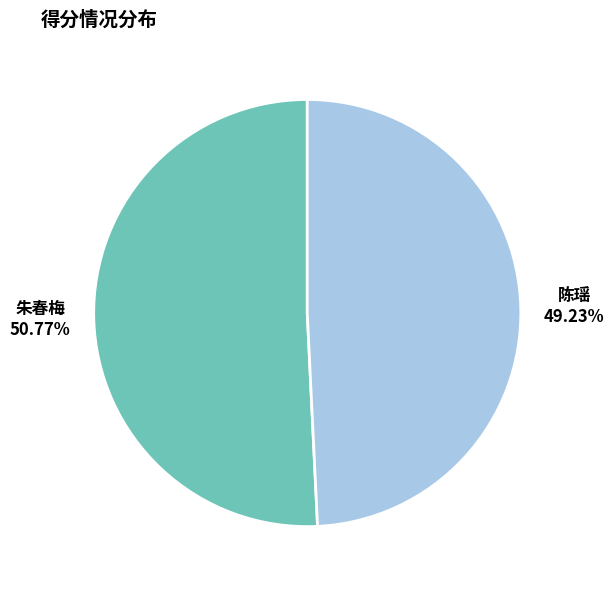

To the nearest percent, what is the combined percentage of 朱春梅 and 陈瑶?

100%